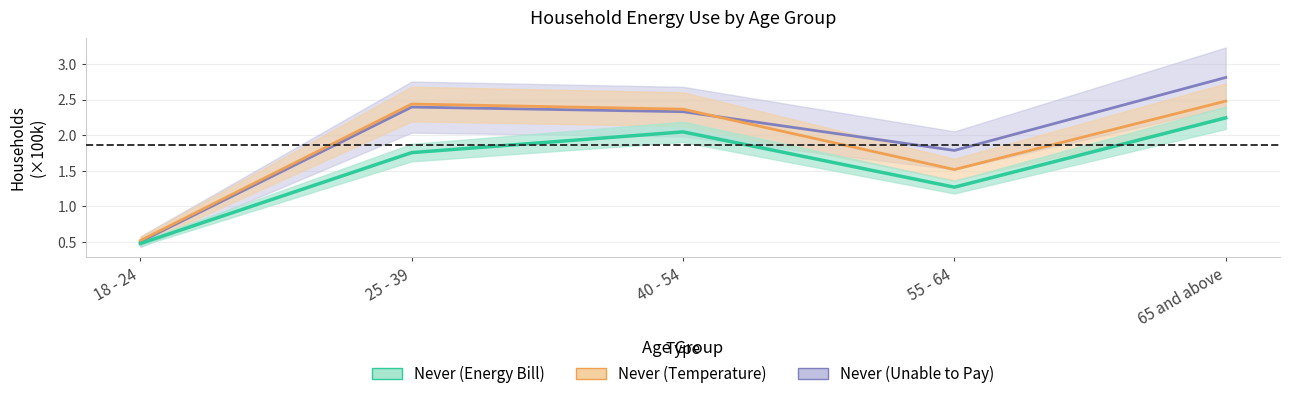

What is the greatest value displayed?

2.8